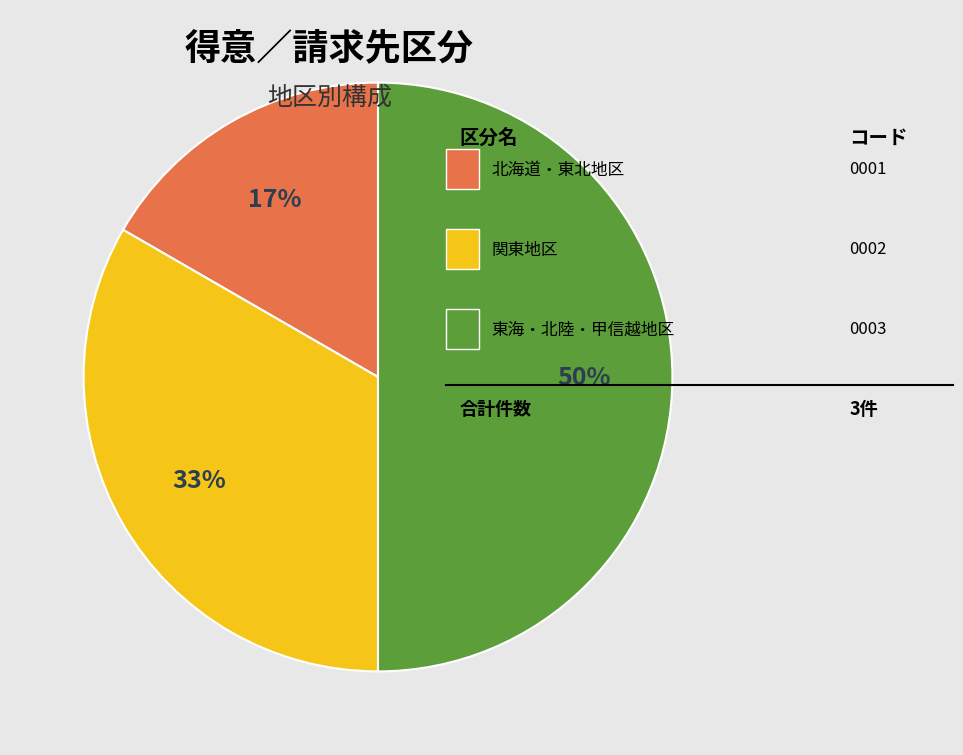

To the nearest percent, what is the average slice percentage?

33%